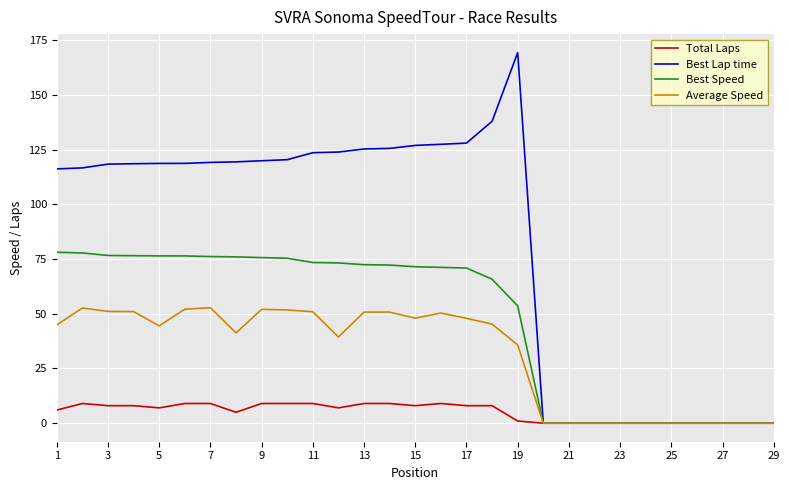

Which series has the largest total across all categories?

Best Lap time